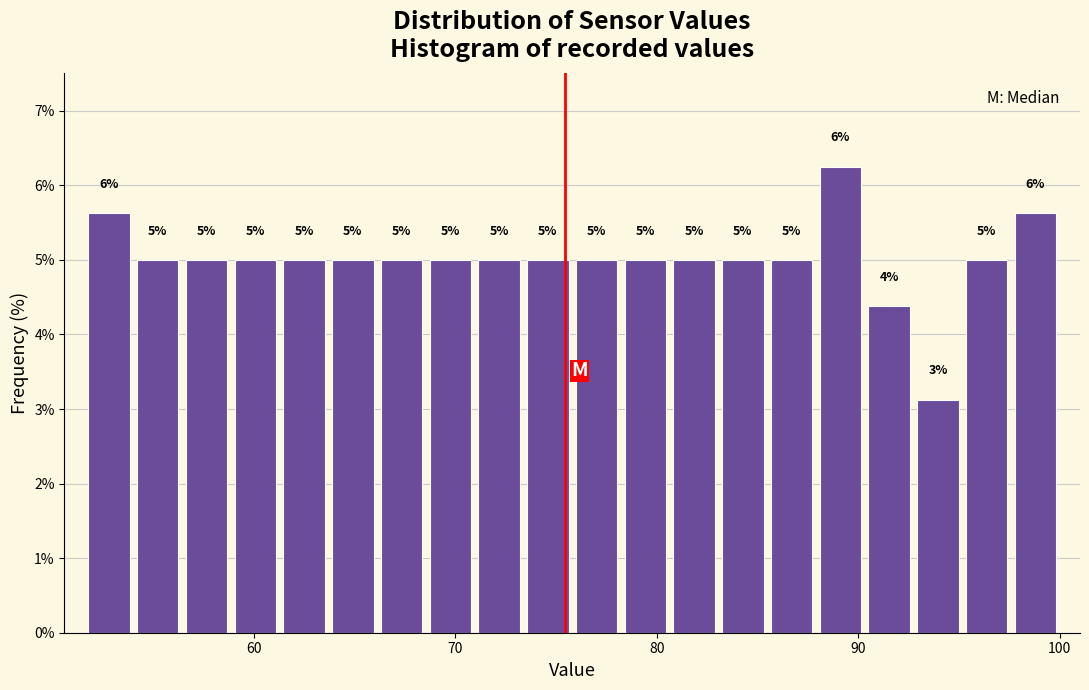

Around what value on the x-axis is the tallest bar? Give the approximate position of its centre, as read against the axis.

89